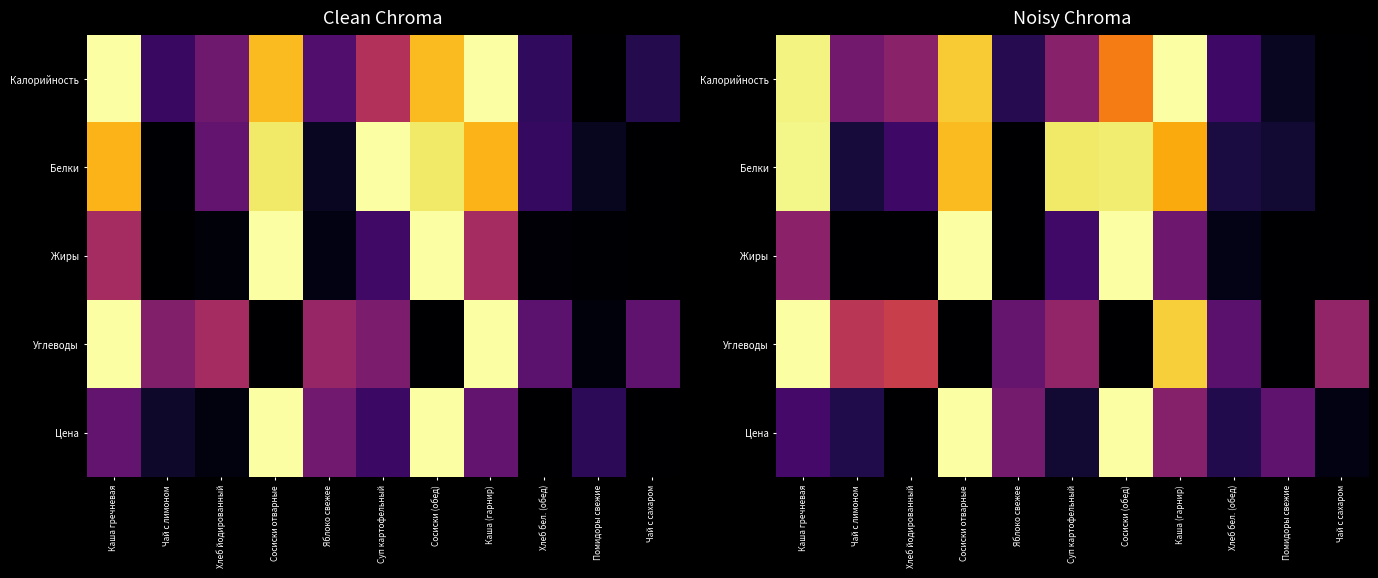

What is the difference between the Углеводы values at Чай с лимоном and Сосиски (обед)?

0.5